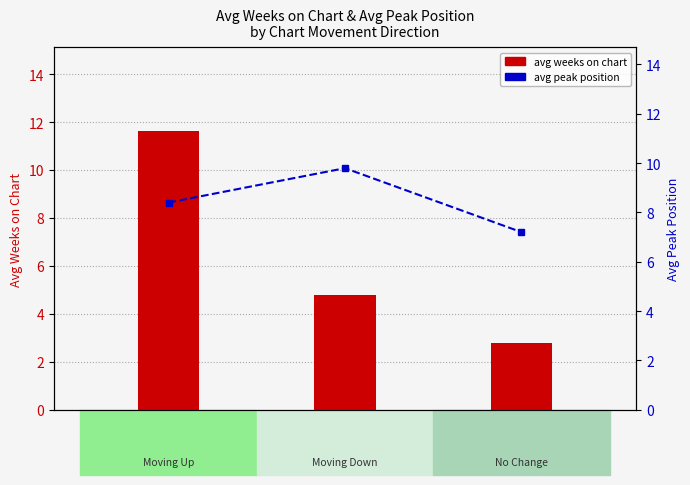

What is the minimum value for avg peak position?

7.2